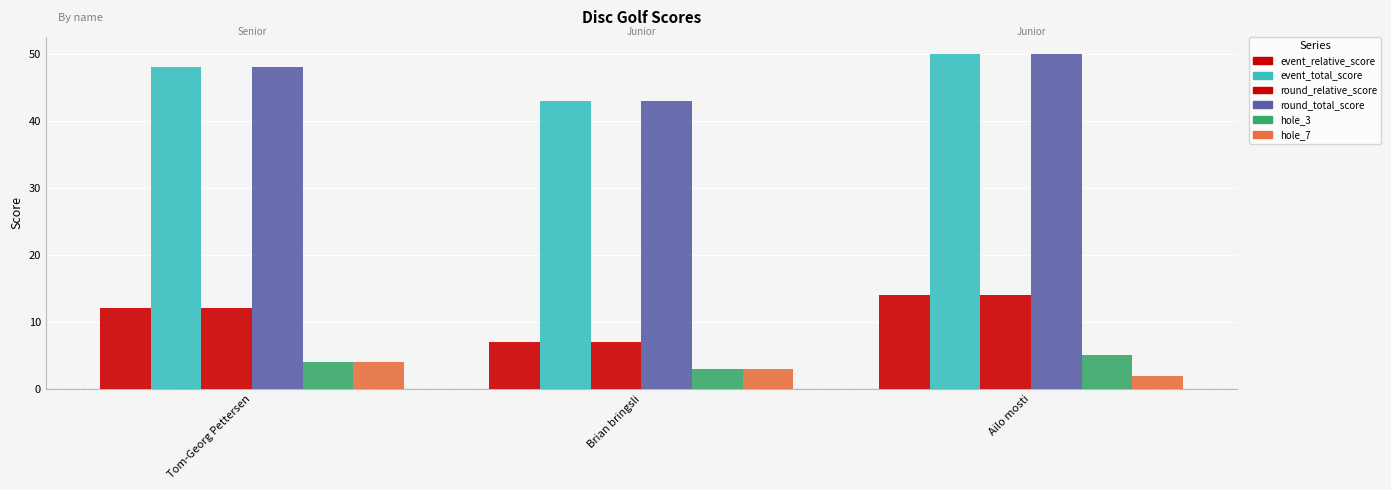

Rank the series at Ailo mosti from lowest to highest value.

hole_7, hole_3, event_relative_score, round_relative_score, event_total_score, round_total_score